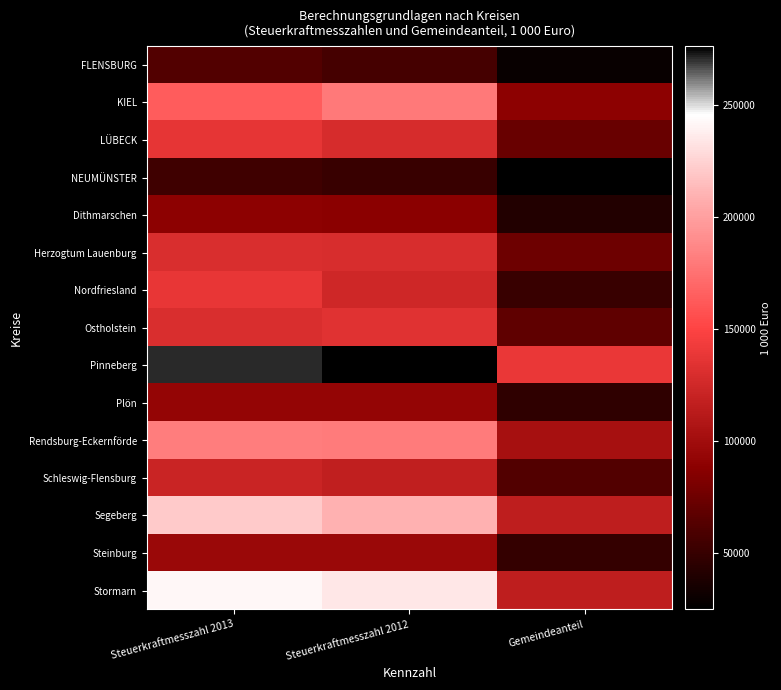

Which series changed the most between Steuerkraftmesszahl 2012 and Gemeindeanteil?

Pinneberg